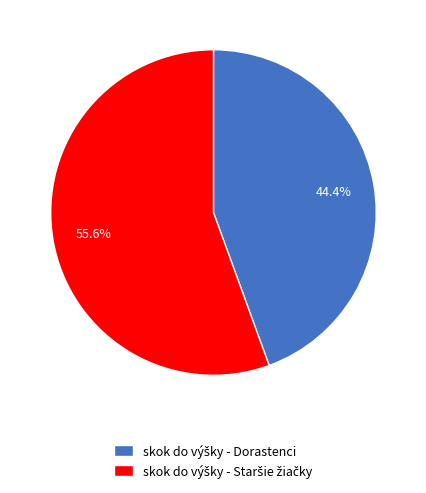

How many segments does this pie chart have?

2